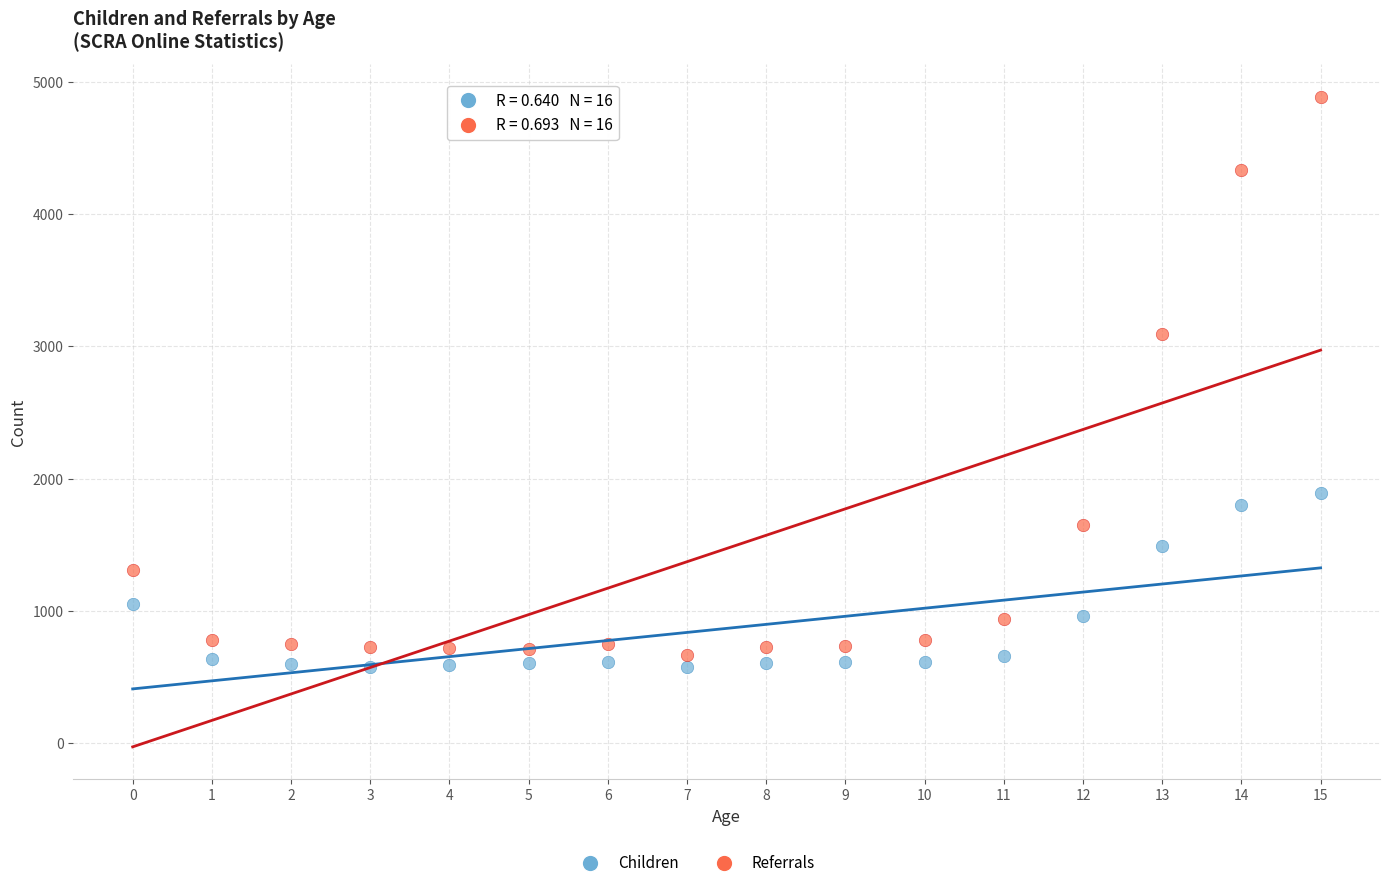

In the Referrals series, what Y value is closest to 2778?

3094